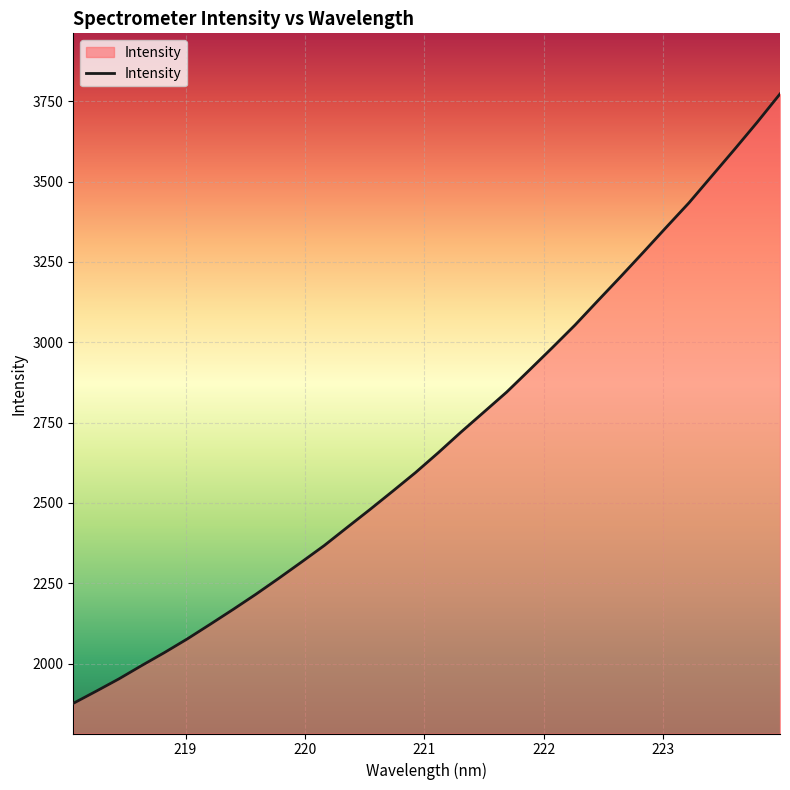

What is the maximum value shown in the chart?

3772.9